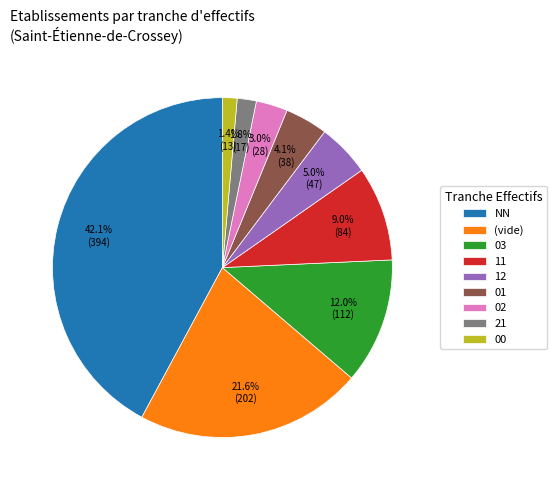

Is 00 the majority of the pie?

No